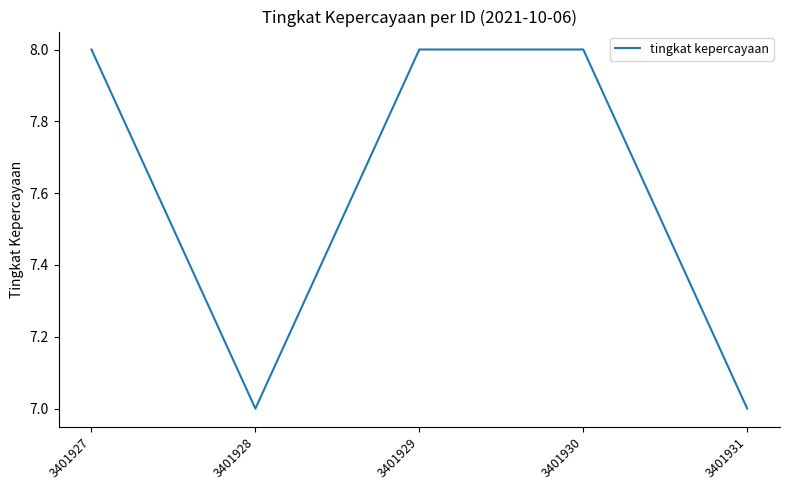

What is the sum of the values at 3401931 and 3401930?

15